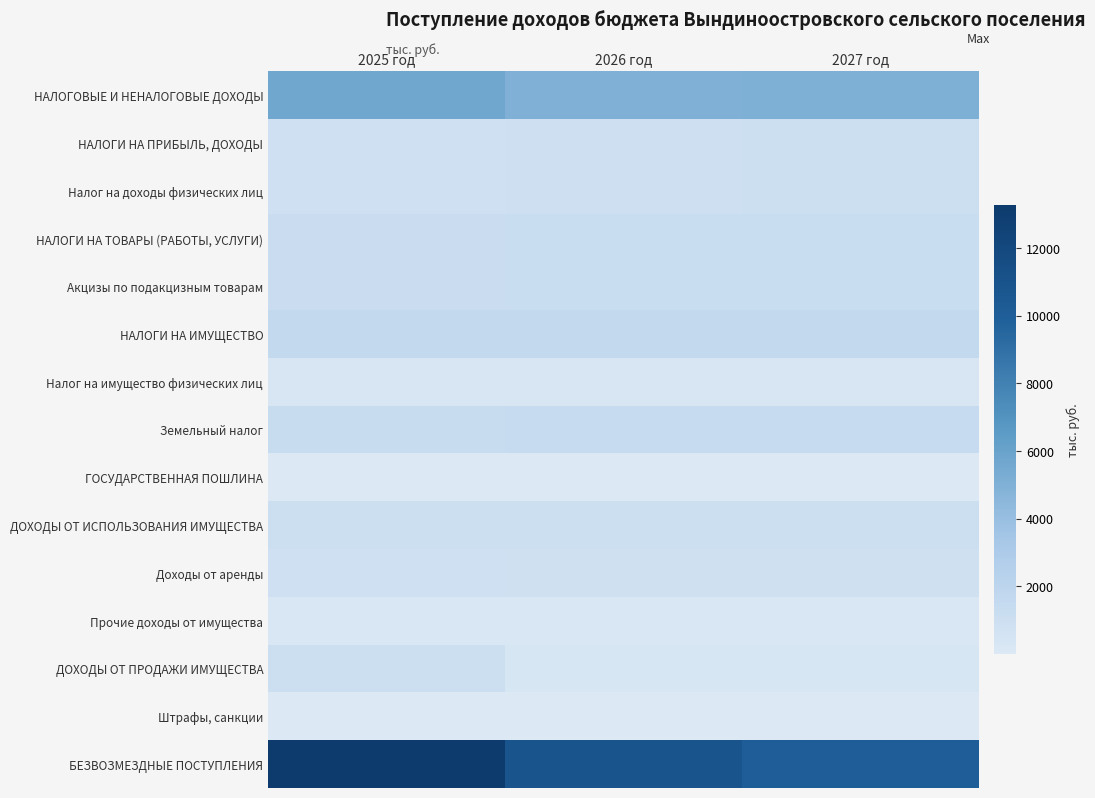

What is the total value across all series at 2025 год?

29221.9